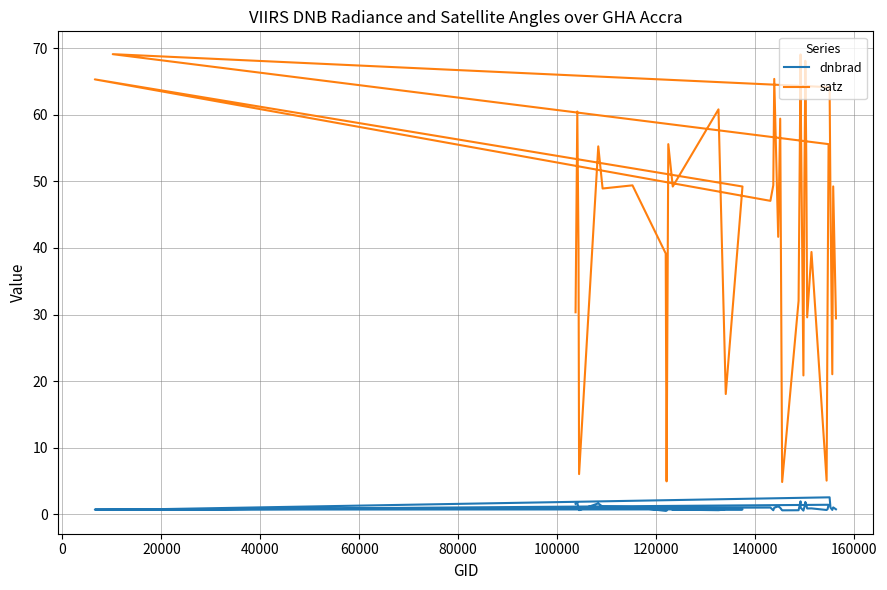

How many values in the satz series are below 49?

19